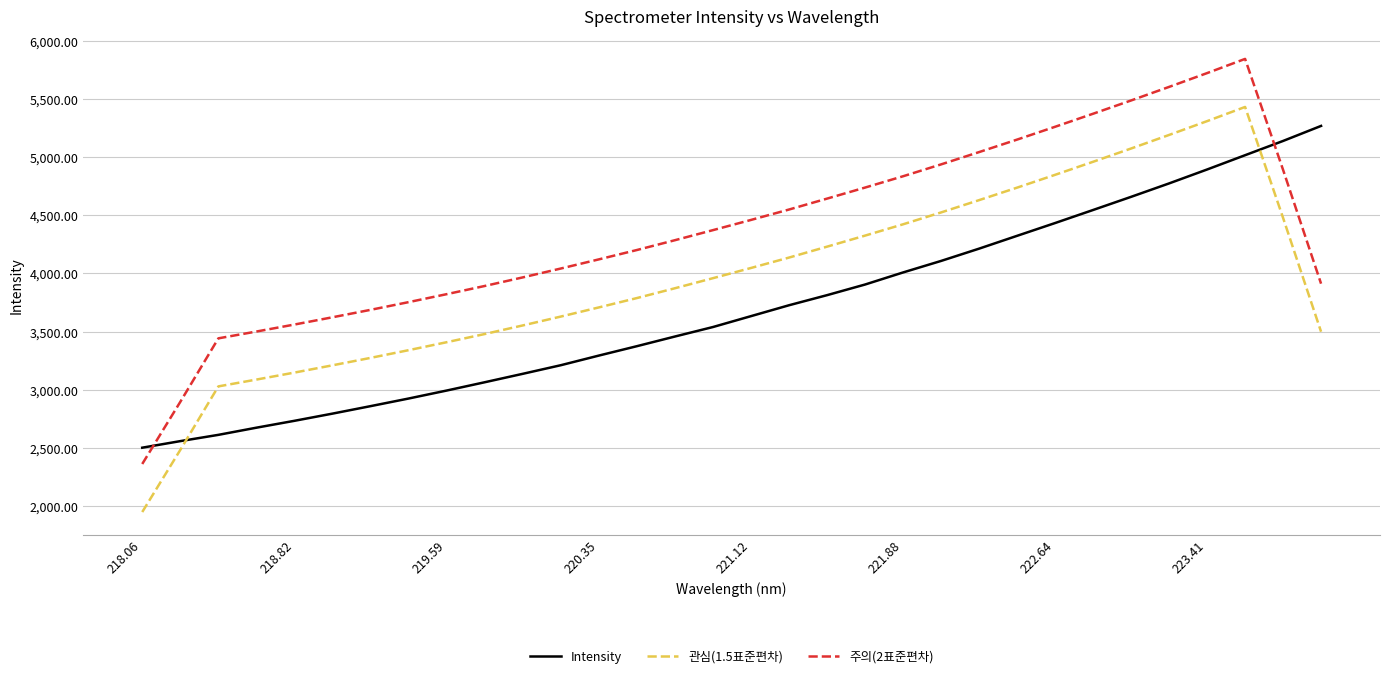

True or false: 관심(1.5표준편차) and 주의(2표준편차) cross at least once.

False